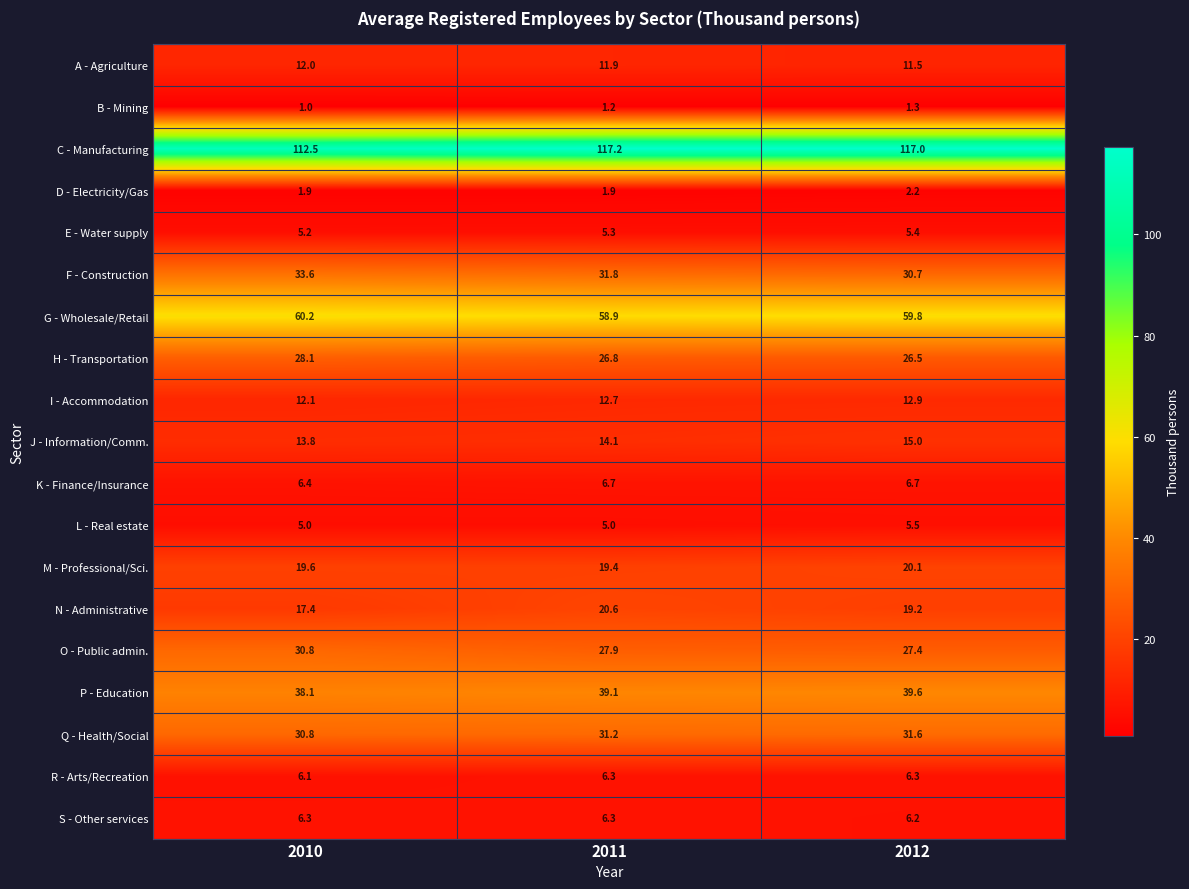

Which series has the largest total across all categories?

C - Manufacturing